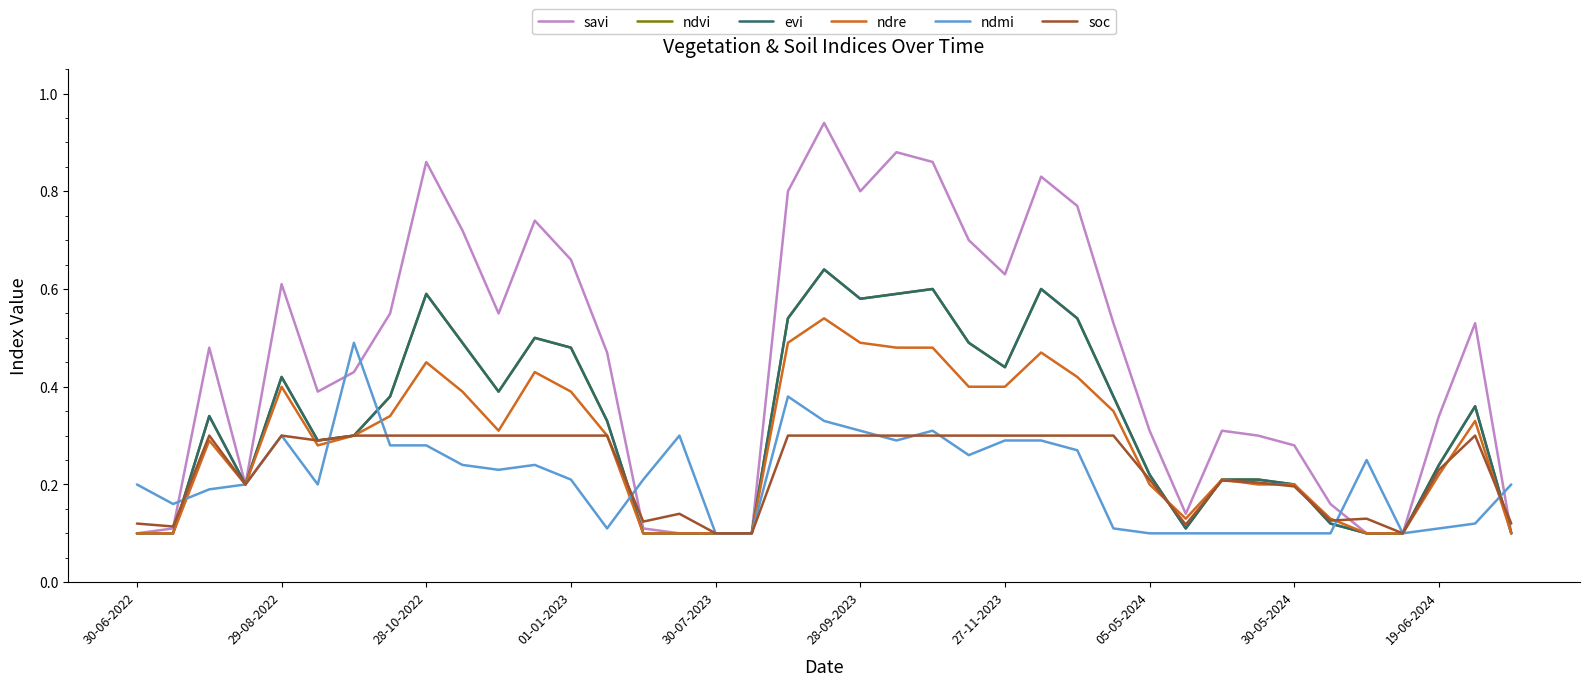

Which category has the lowest value in the evi series?

30-06-2022